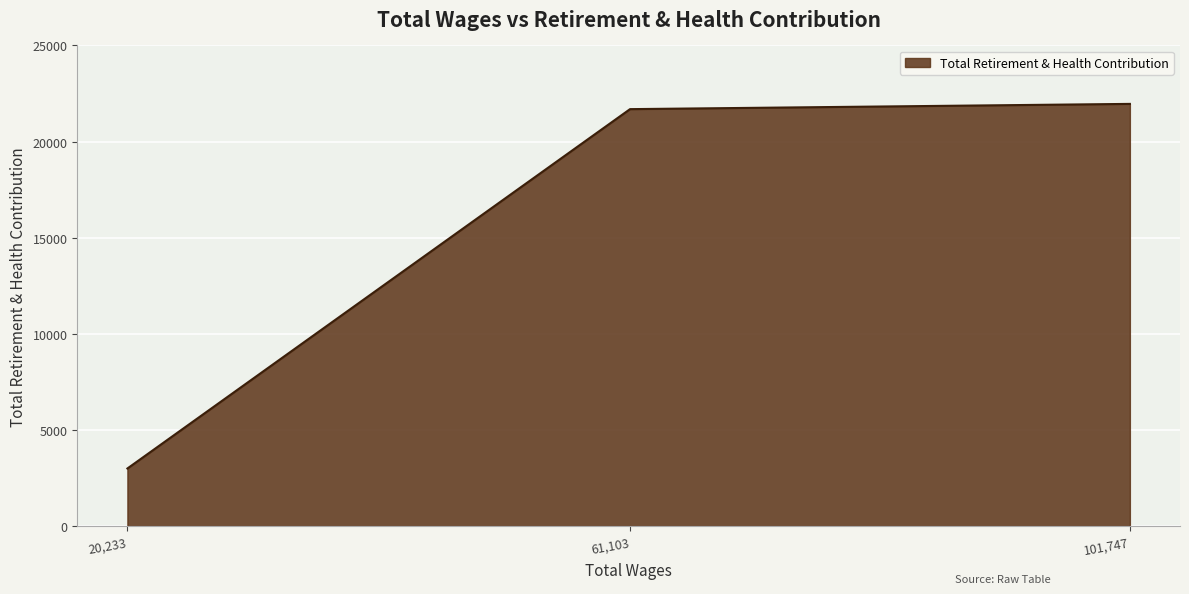

List the labels in order of value, smallest first.

20,233, 61,103, 101,747